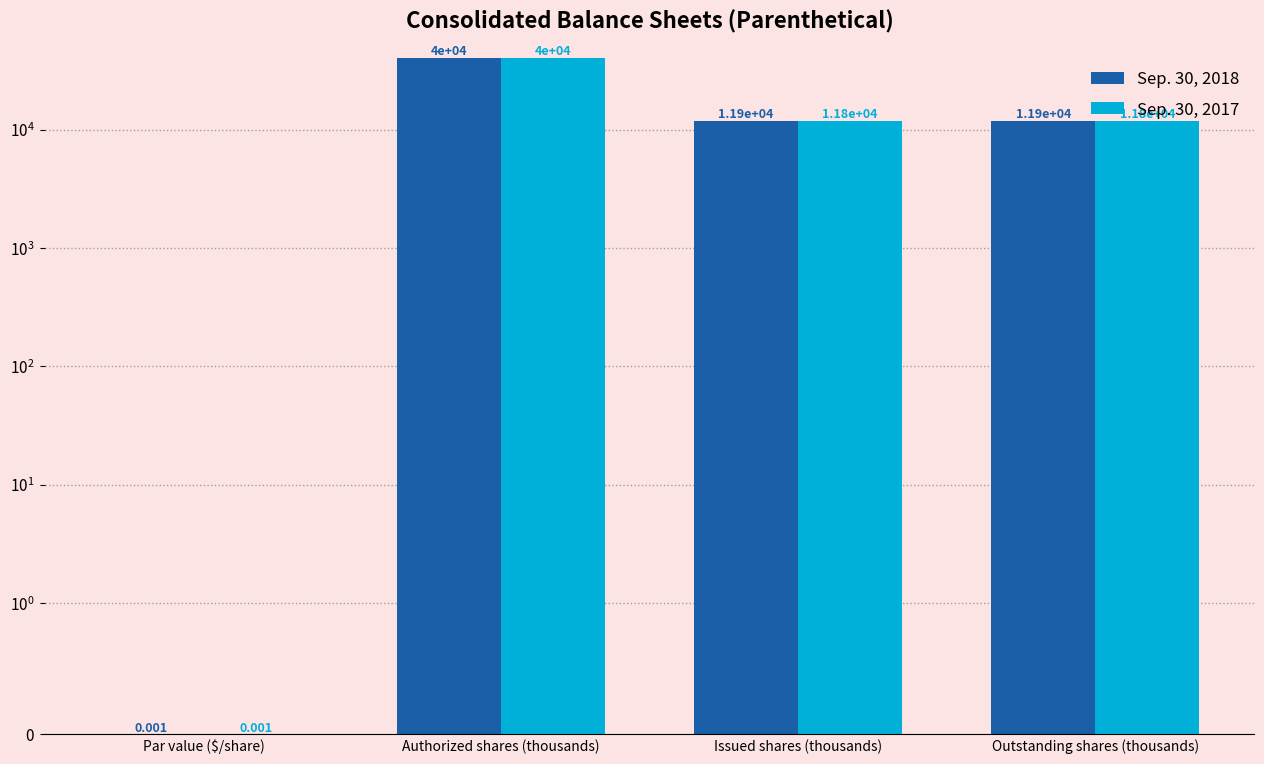

Which series has the widest spread of values?

Sep. 30, 2018